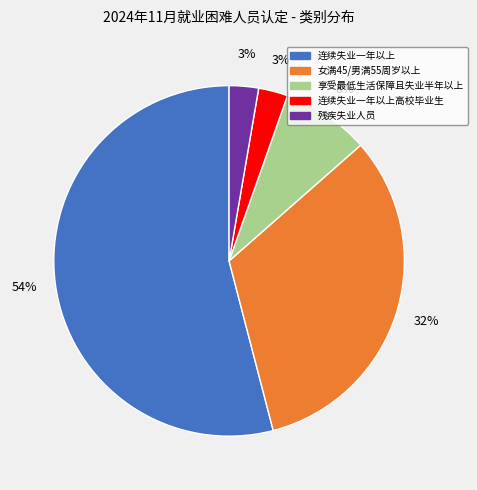

To the nearest percent, what is the difference between the largest and smallest slice percentages?

51%